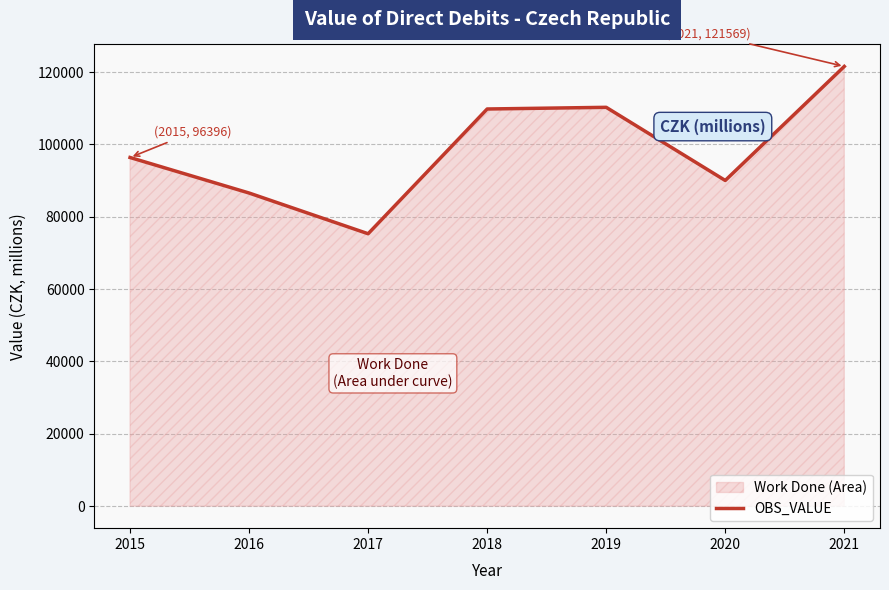

Where does the data first go above 96395?

2015